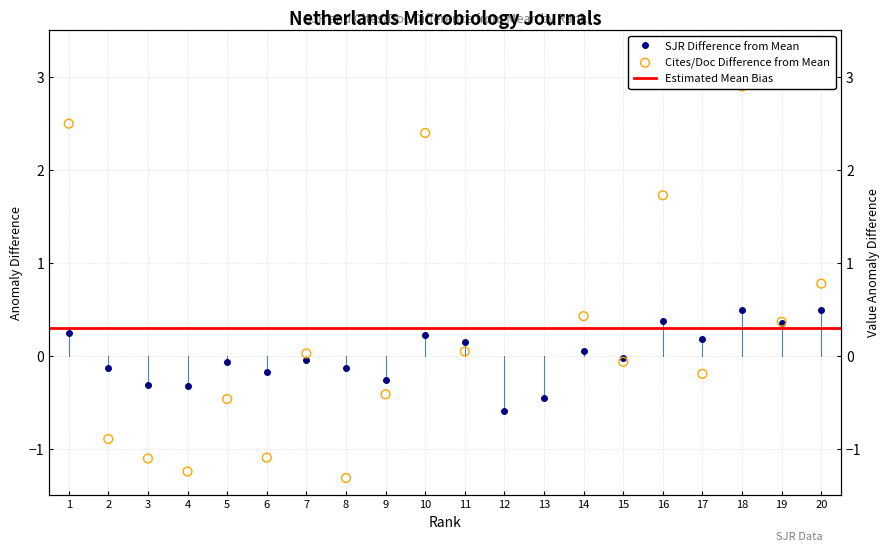

Which series reaches the minimum Y coordinate?

Cites / Doc. (2years)